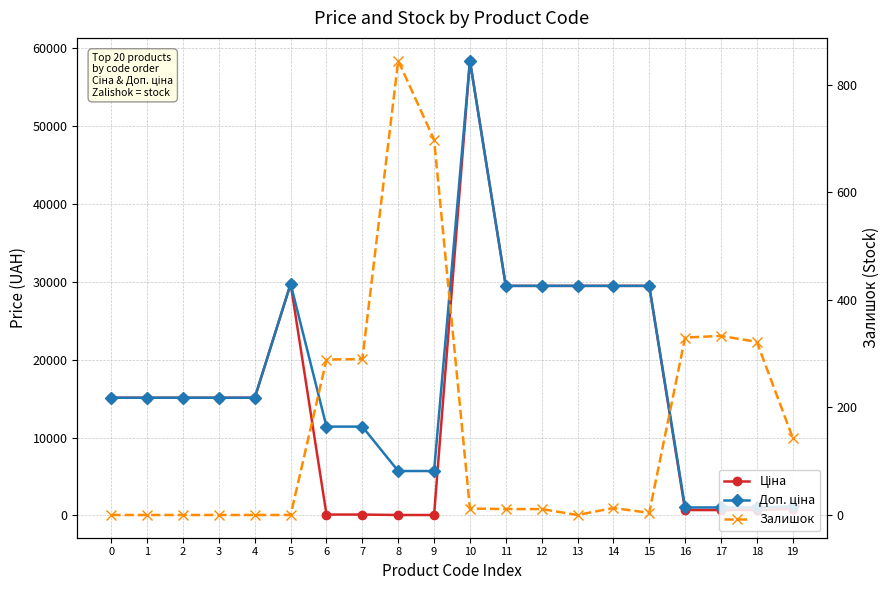

What is the difference between the second highest and minimum values in the Ціна series?

29690.2